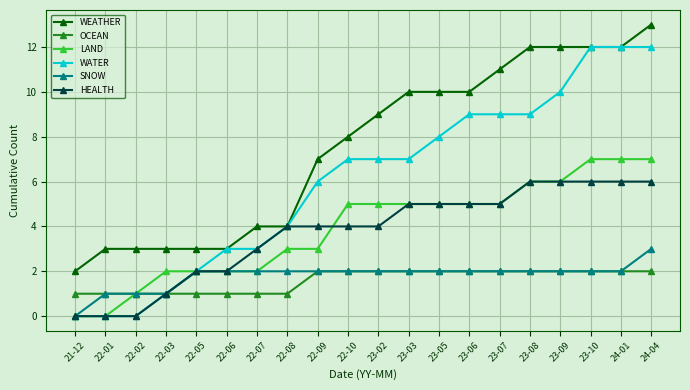

What is the value of the SNOW point at the 10th from the left?

2